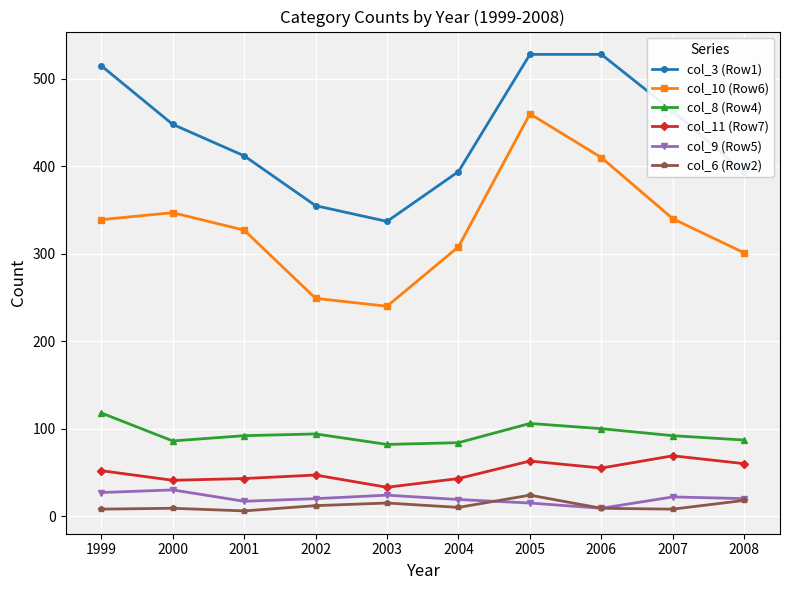

Is it true that col_8 (Row4) equals 84 at 2004?

True